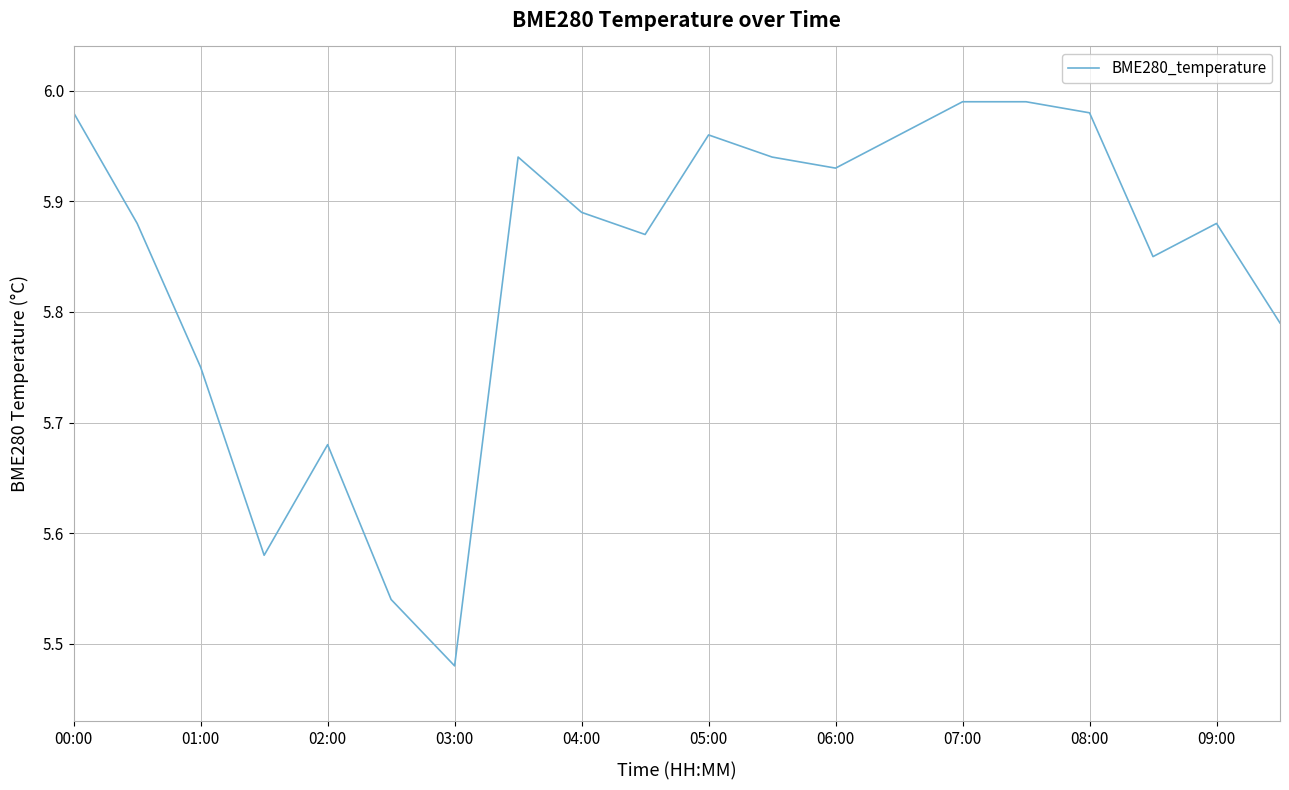

What is the difference between the maximum and minimum values?

0.5